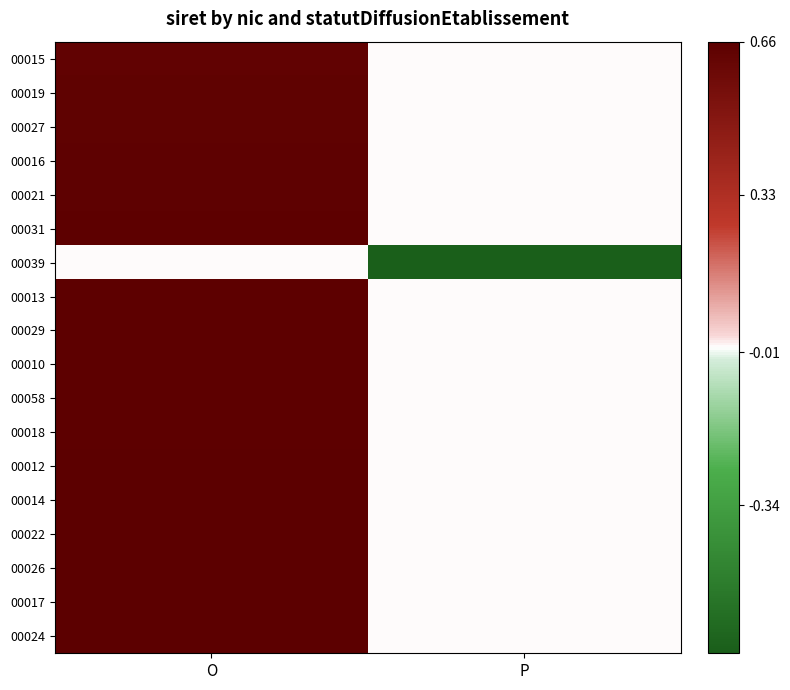

What is the total value across all series at P?

-0.7